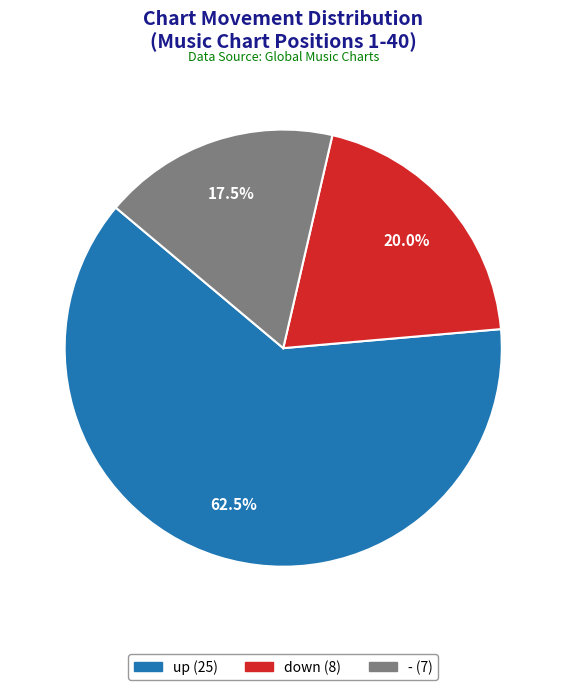

How many segments does this pie chart have?

3